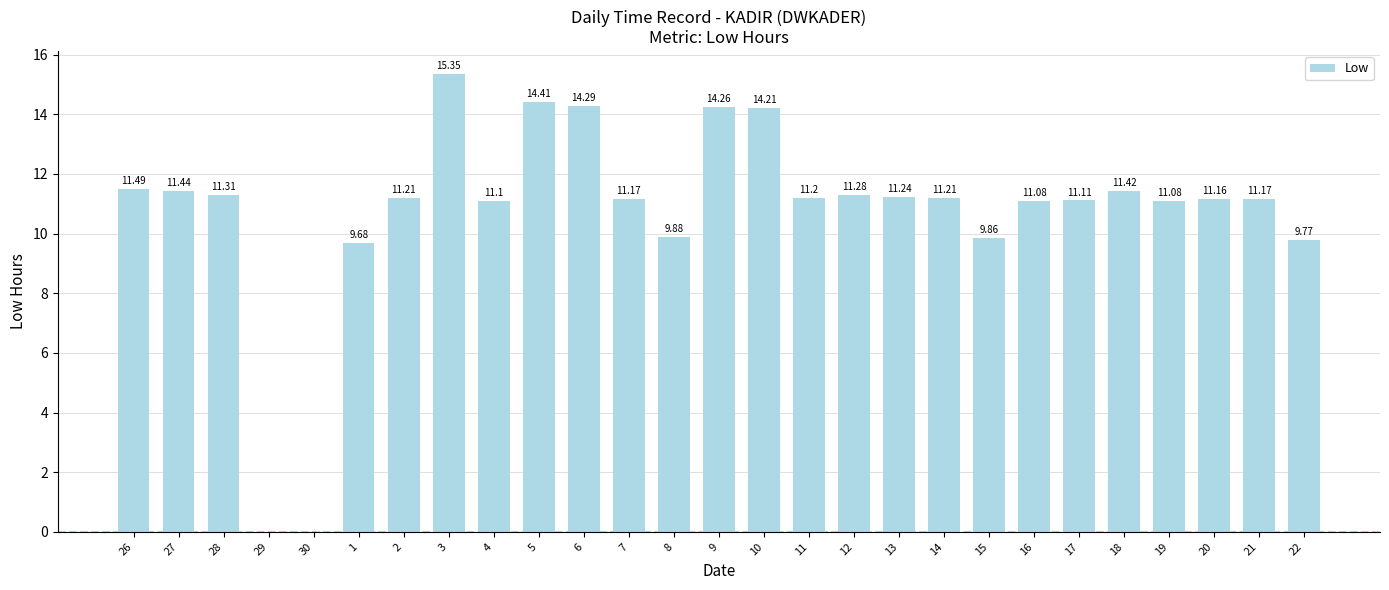

What is the sum of all values?

291.4